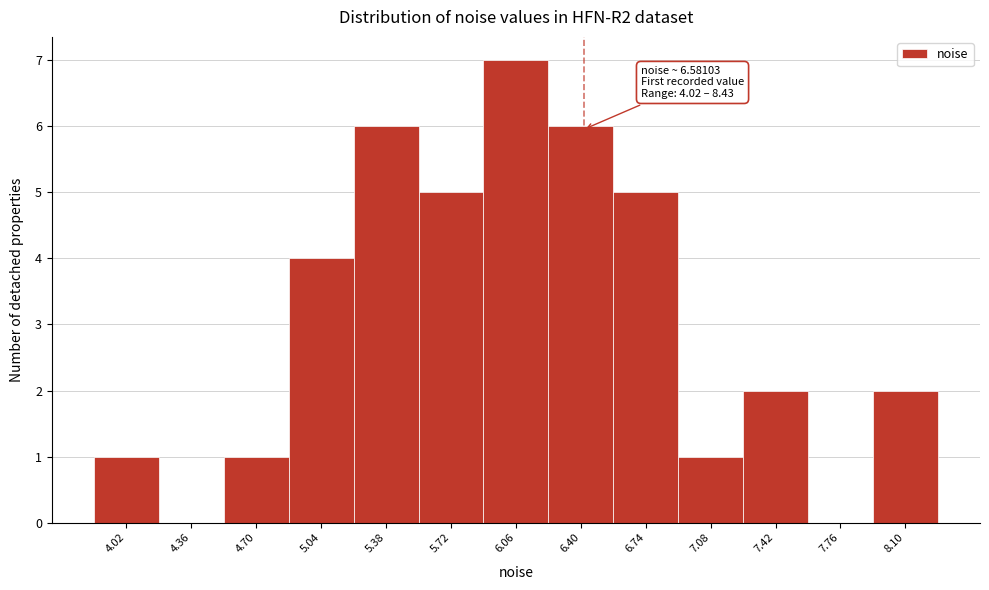

Reading left to right, what are all the values shown in this chart?

4.02=1	4.36=0	4.70=1	5.04=4	5.38=6	5.72=5	6.06=7	6.40=6	6.74=5	7.08=1	7.42=2	7.76=0	8.10=2